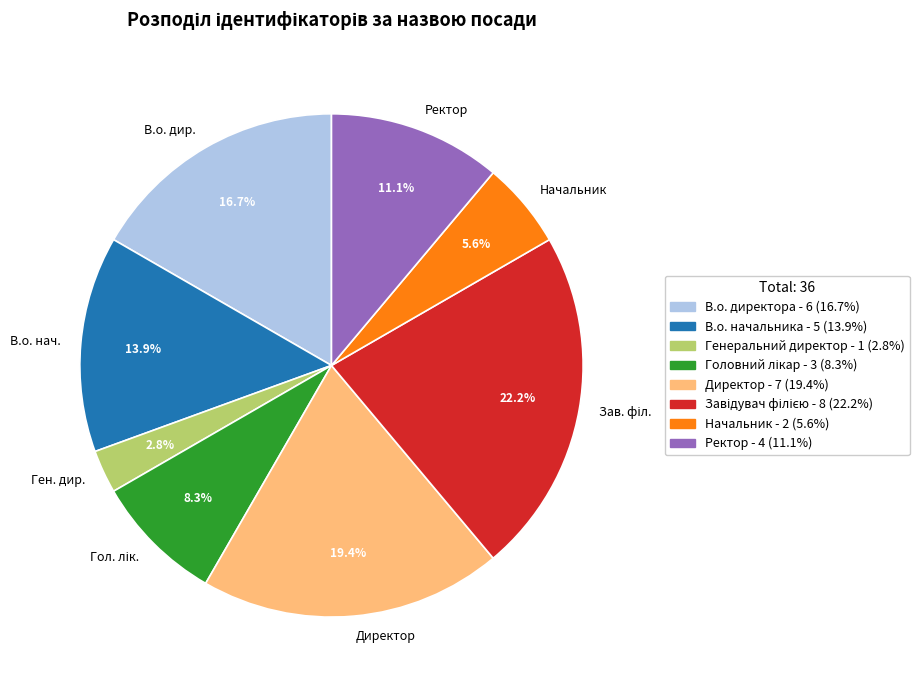

How much of the chart is everything except Ректор?

88.9%